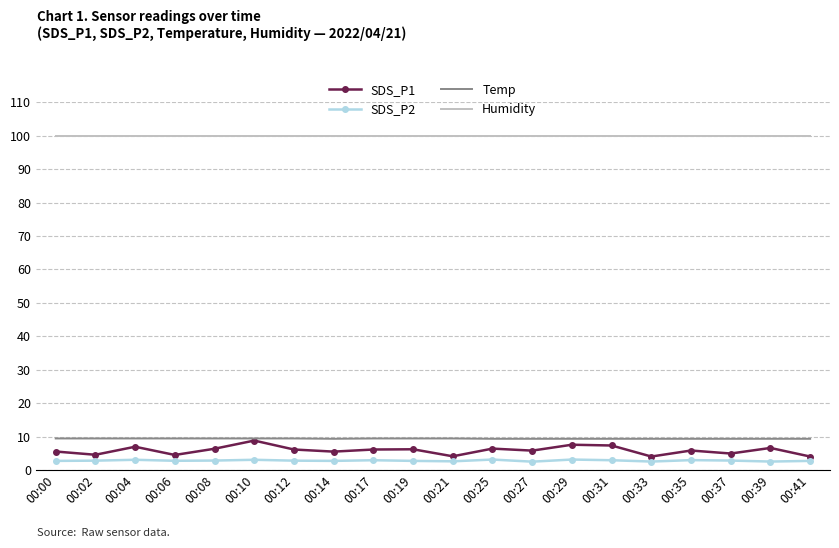

What is the approximate value of SDS_P1 at 00:29?

7.6